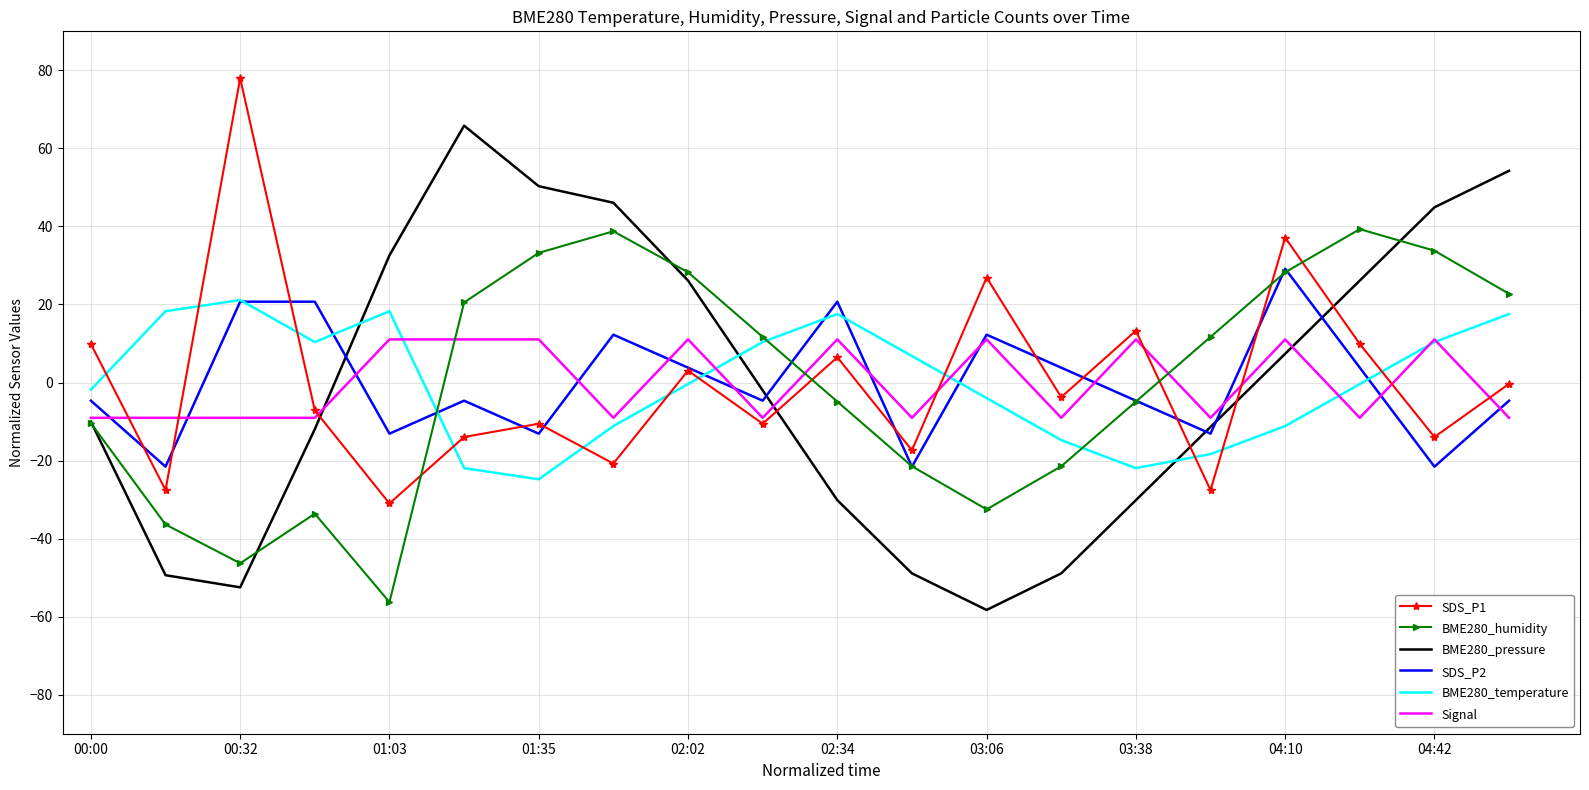

Which series has the largest range (max minus min)?

BME280_pressure